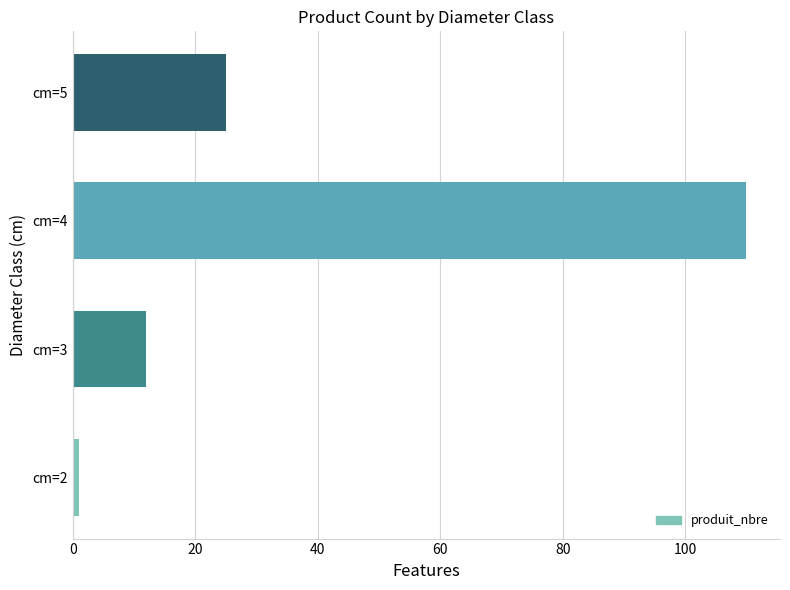

What is the difference between the values at cm=4 and cm=5?

85